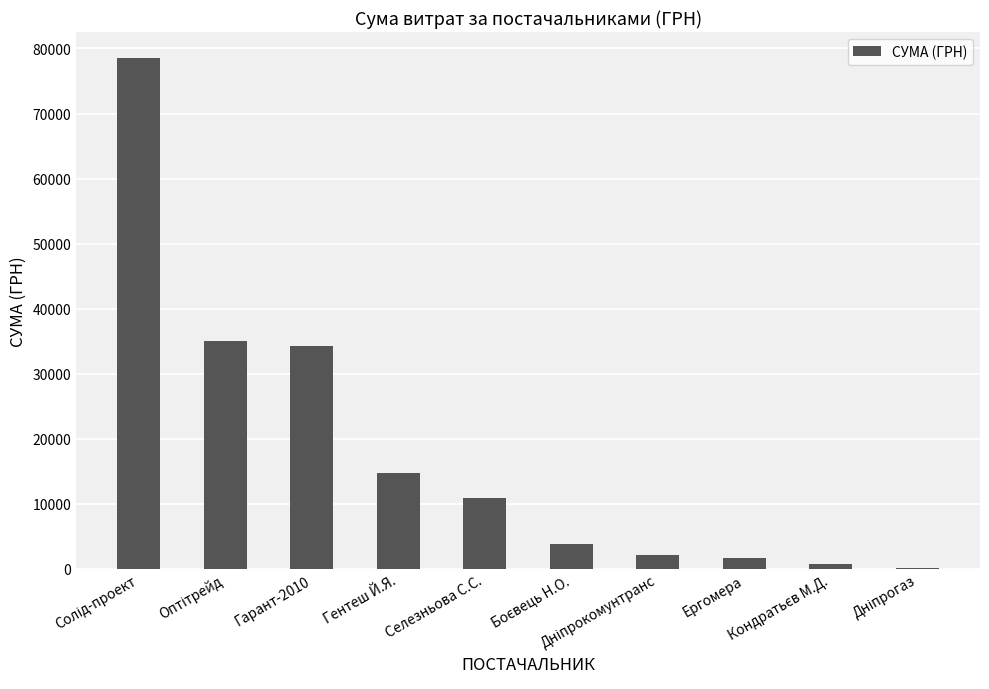

What is the maximum value shown in the chart?

78600.0